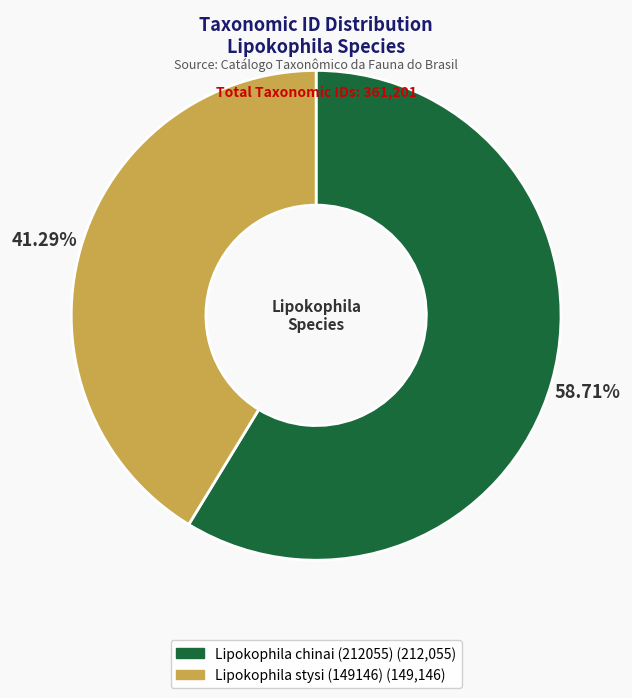

Combined, what portion of the pie is Lipokophila chinai (212055) and Lipokophila stysi (149146)?

100.0%